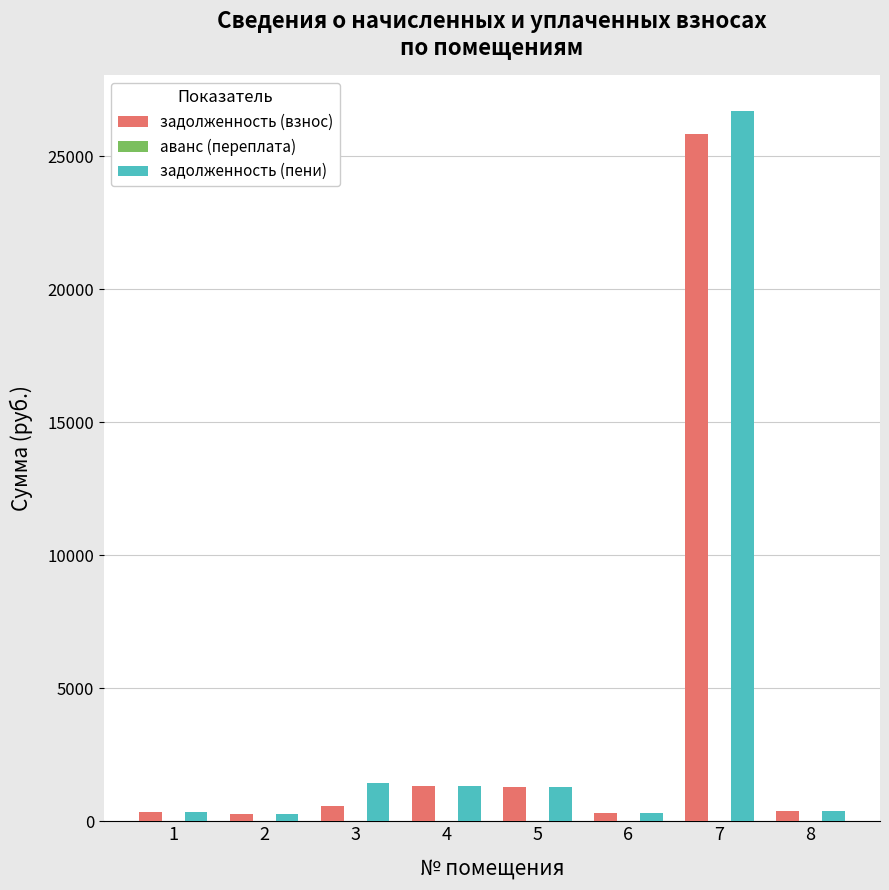

What is the difference between the highest and lowest values at 8?

0.0